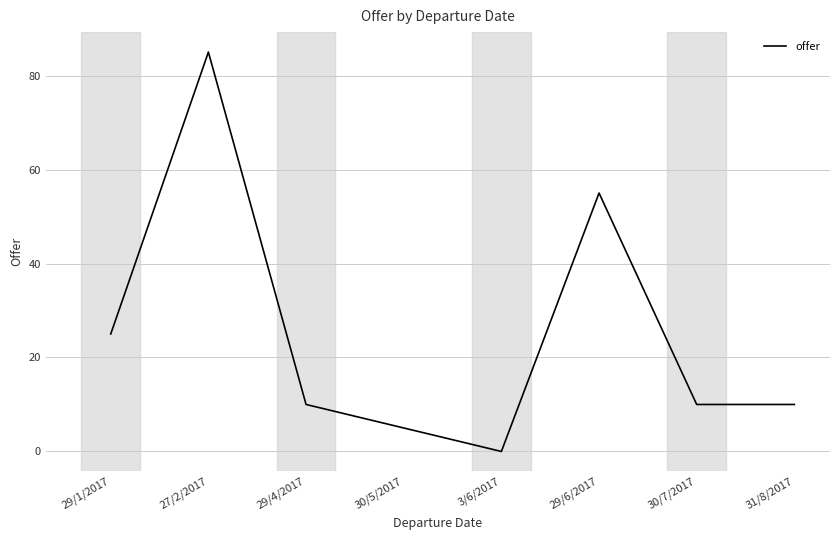

What is the ratio of the value at 30/7/2017 to the value at 29/1/2017?

0.4